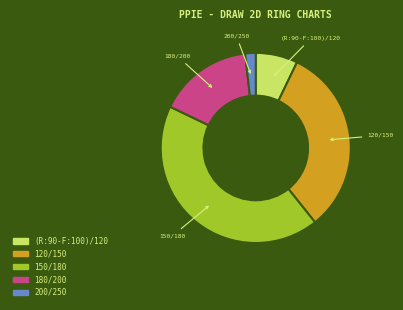

Which slice is the largest?

150/180